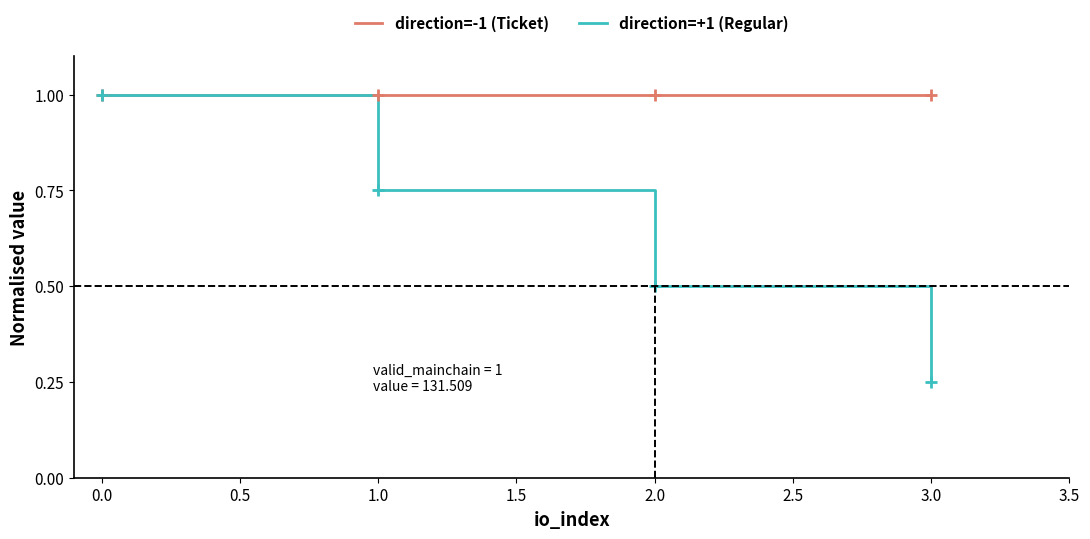

Between 1.0 and 3.0, which series saw the biggest shift?

direction=+1 (Regular)